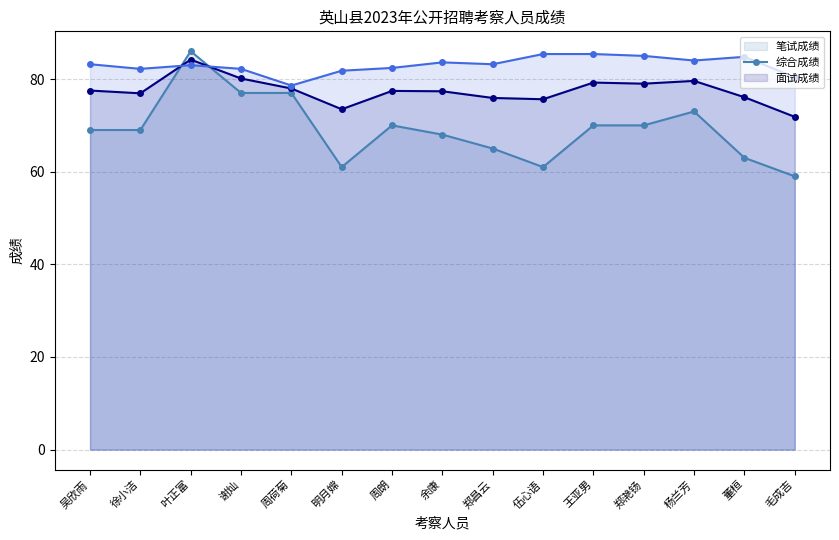

Reading left to right, list all the values displayed in this chart.

笔试成绩_line: 吴欣雨=69.0	徐小洁=69.0	叶正富=86.0	谢灿=77.0	周荷菊=77.0	明月嫦=61.0	周朗=70.0	余康=68.0	郑昌云=65.0	伍心语=61.0	王亚男=70.0	郑滟钖=70.0	杨兰芳=73.0	董桓=63.0	毛成吉=59.0
综合成绩_line: 吴欣雨=77.5	徐小洁=76.9	叶正富=84.2	谢灿=80.1	周荷菊=78.0	明月嫦=73.5	周朗=77.4	余康=77.4	郑昌云=75.9	伍心语=75.6	王亚男=79.2	郑滟钖=79.0	杨兰芳=79.6	董桓=76.1	毛成吉=71.8
面试成绩_line: 吴欣雨=83.2	徐小洁=82.2	叶正富=83.0	谢灿=82.2	周荷菊=78.6	明月嫦=81.8	周朗=82.4	余康=83.6	郑昌云=83.2	伍心语=85.4	王亚男=85.4	郑滟钖=85.0	杨兰芳=84.0	董桓=84.8	毛成吉=80.4